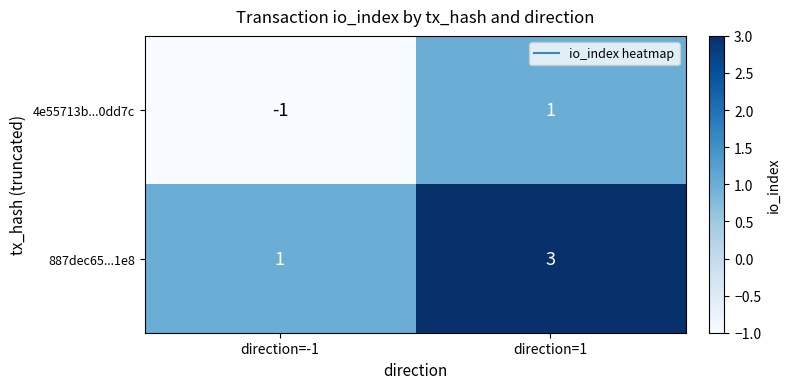

Reading left to right, transcribe all the data shown in this chart.

4e55713b...0dd7c: -1	1
887dec65...1e8: 1	3